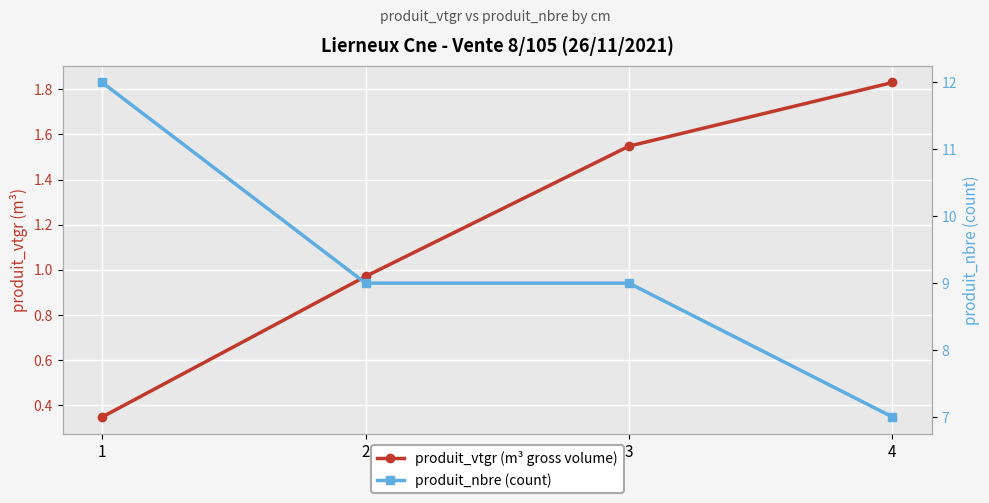

Reading right to left, extract all data points from this chart.

produit_vtgr (m³ gross volume): 4=1.8	3=1.5	2=1.0	1=0.3
produit_nbre (count): 4=7.0	3=9.0	2=9.0	1=12.0